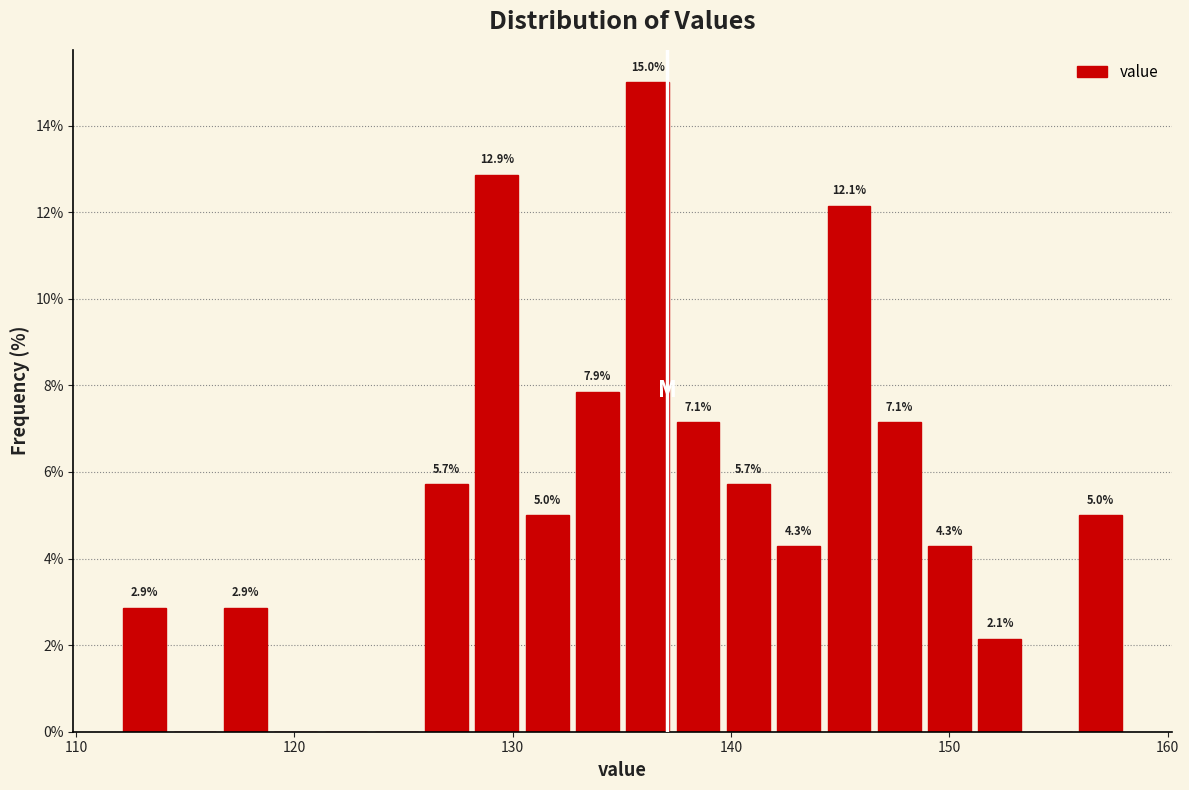

Around what value on the x-axis is the tallest bar? Give the approximate position of its centre, as read against the axis.

136